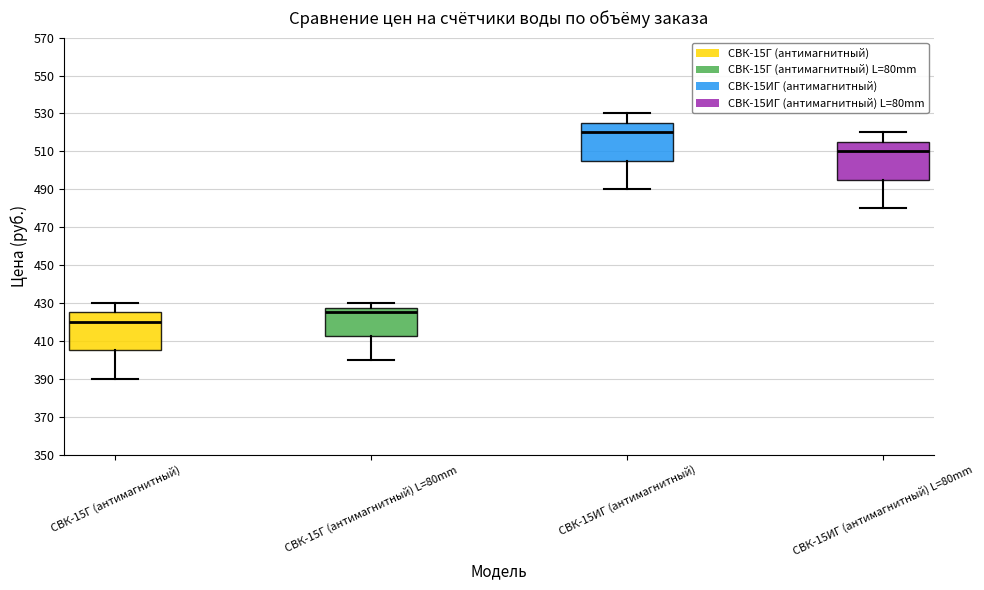

Reading left to right, transcribe this box plot: for each box, give where its median line is, the range the box spans, and where its two whiskers end, as read against the y-axis. The values are not printed on the chart, so give them approximately, as read against the axis.

СВК-15Г (антимагнитный): median 420, box 406 to 426, whiskers 390 to 430
СВК-15Г (антимагнитный) L=80mm: median 426, box 412 to 428, whiskers 400 to 430
СВК-15ИГ (антимагнитный): median 520, box 506 to 526, whiskers 490 to 530
СВК-15ИГ (антимагнитный) L=80mm: median 510, box 496 to 516, whiskers 480 to 520